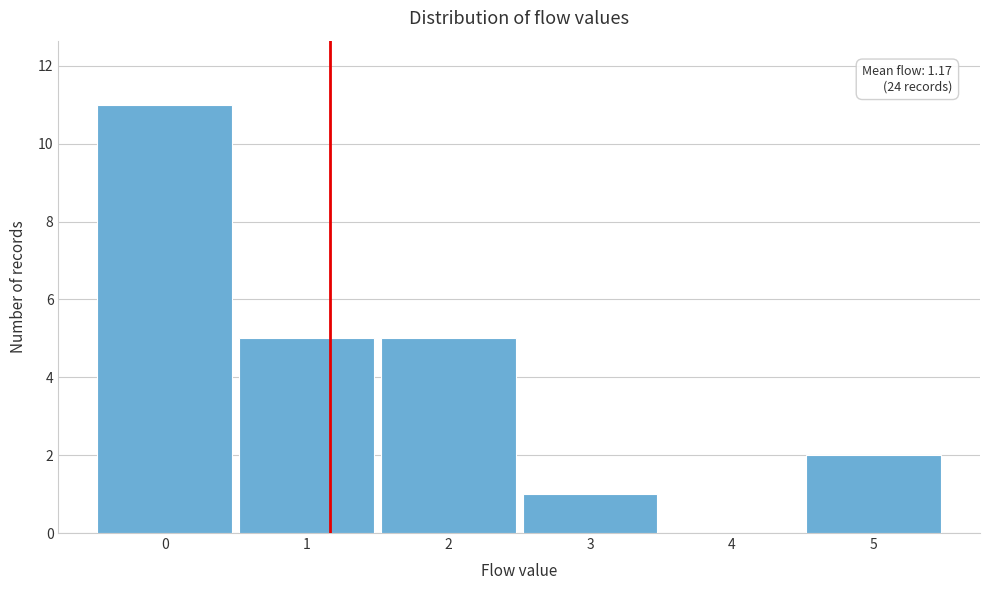

Over which range of the x-axis is the bar tallest?

-0.5 to 0.5